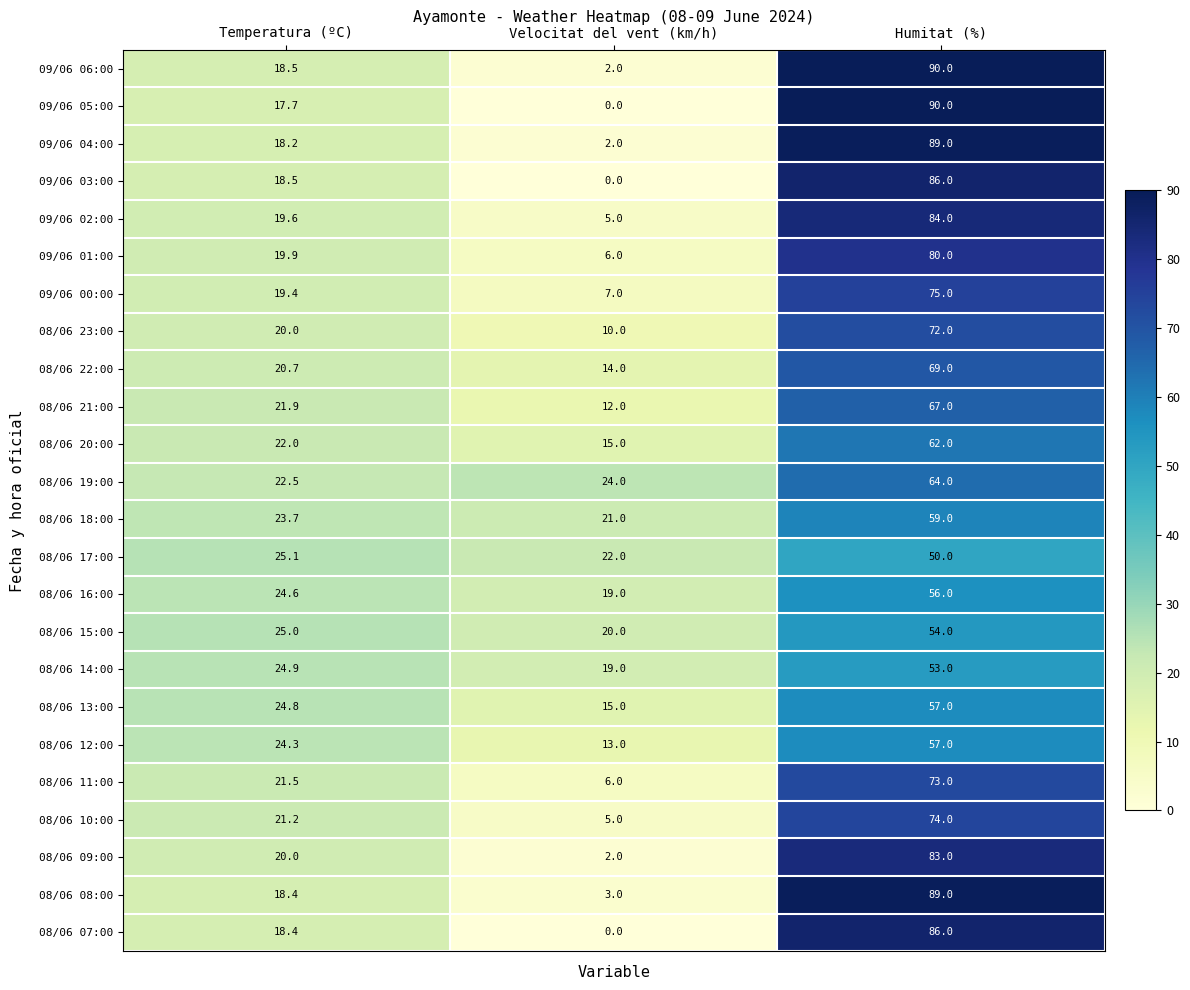

What is the sum of all 08/06 14:00 values?

96.9